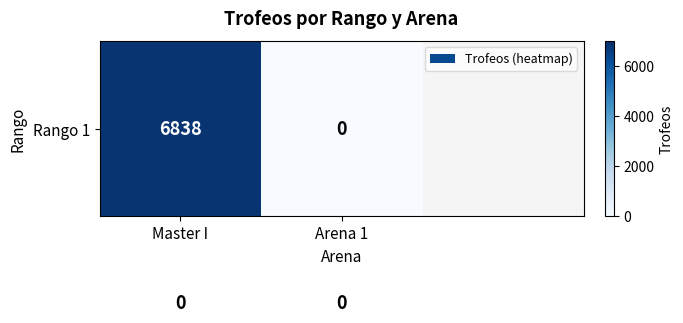

What is the greatest value displayed?

6838